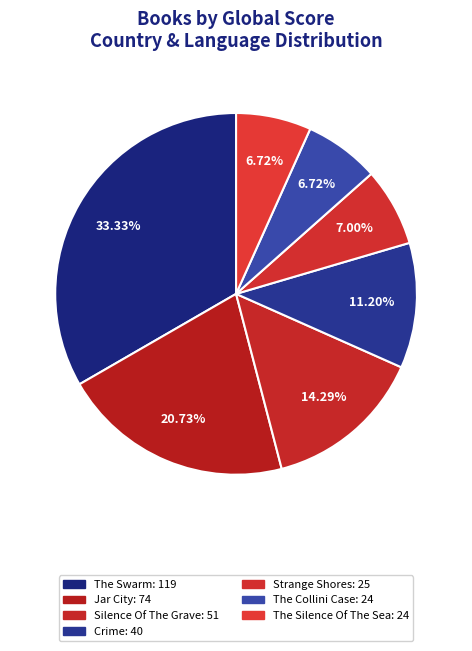

To the nearest percent, what is the difference between the largest and smallest slice percentages?

27%